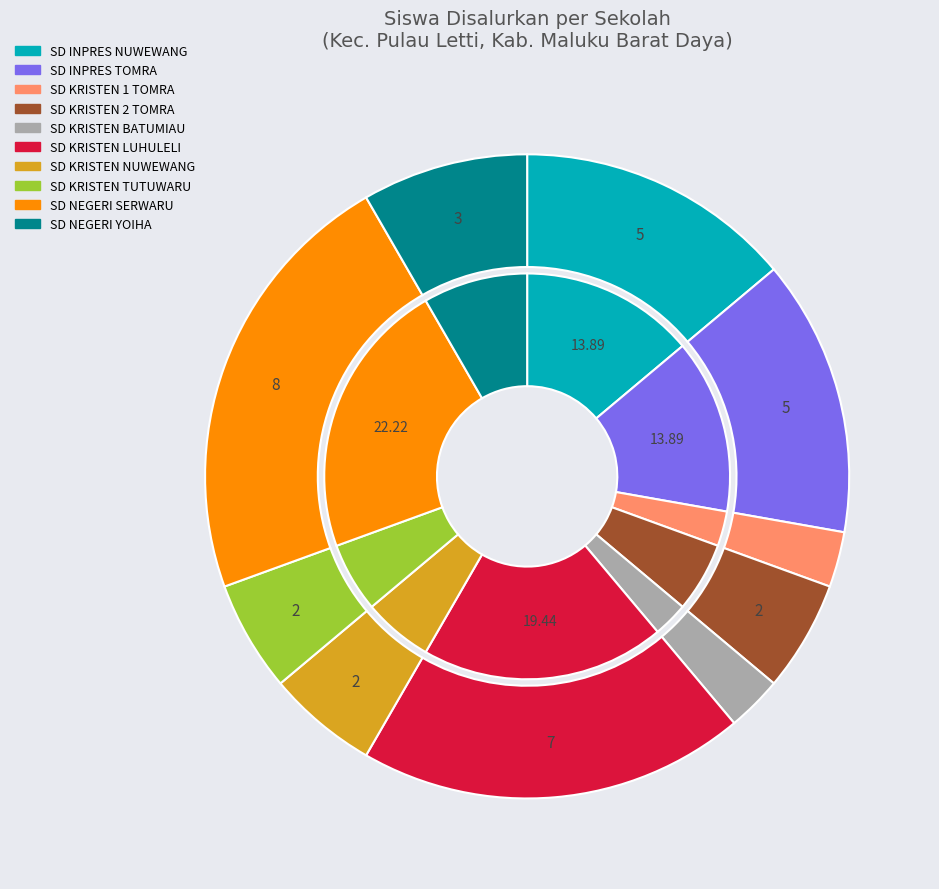

Approximately how many times larger is the value at SD KRISTEN LUHULELI compared to SD KRISTEN 1 TOMRA?

7.0